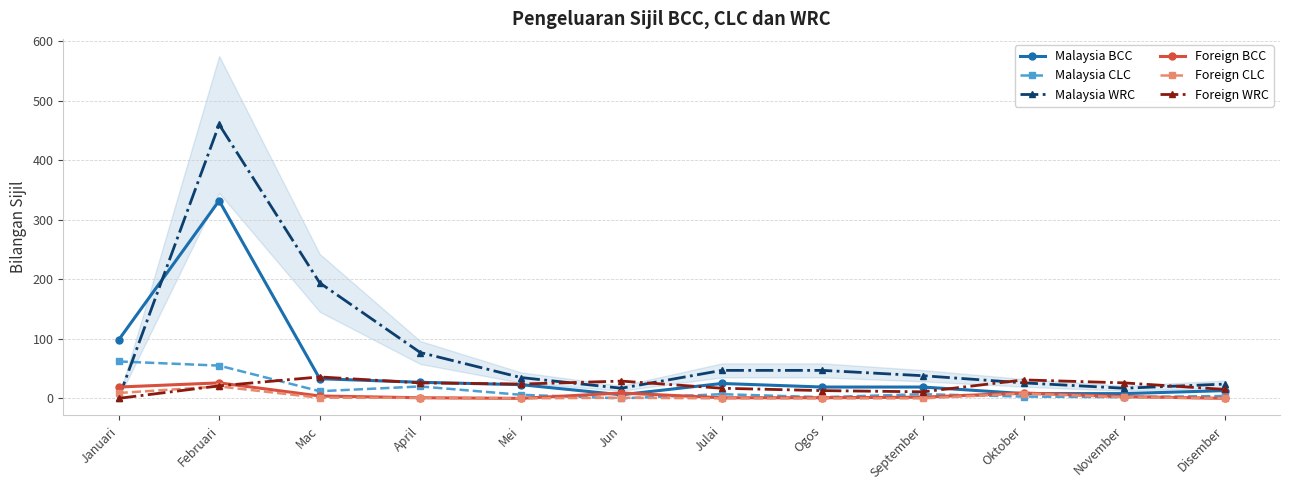

How many intersections are there between Malaysia BCC and Foreign WRC?

5